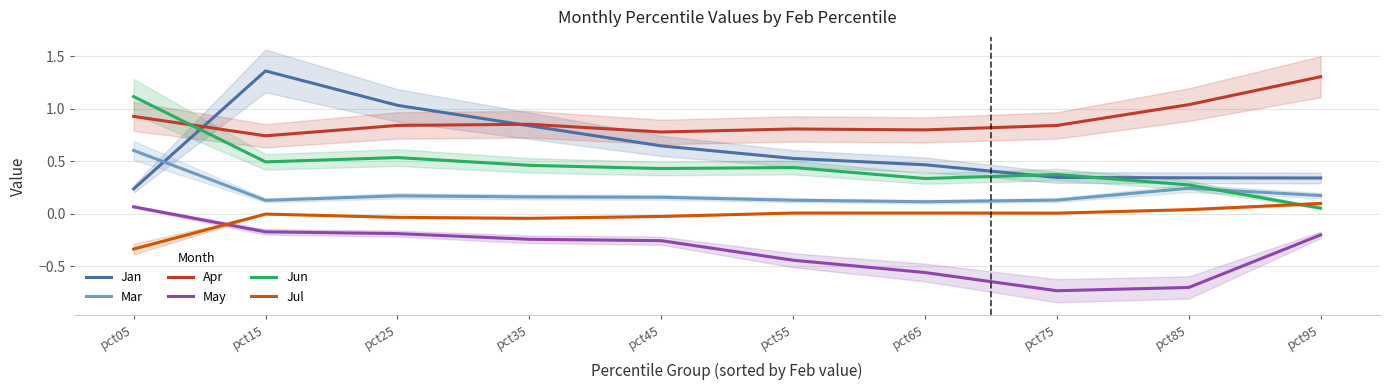

Which series has the largest total across all categories?

Apr